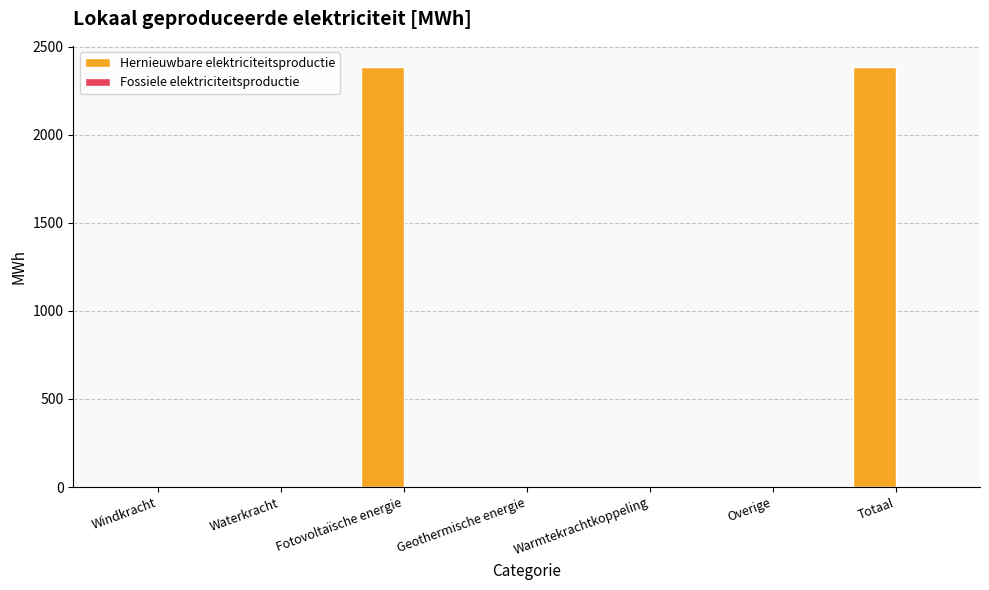

Reading left to right, list all the values displayed in this chart.

Windkracht=0.0	Waterkracht=0.0	Fotovoltaïsche energie=2385.4	Geothermische energie=0.0	Warmtekrachtkoppeling=0.0	Overige=0.0	Totaal=2385.4